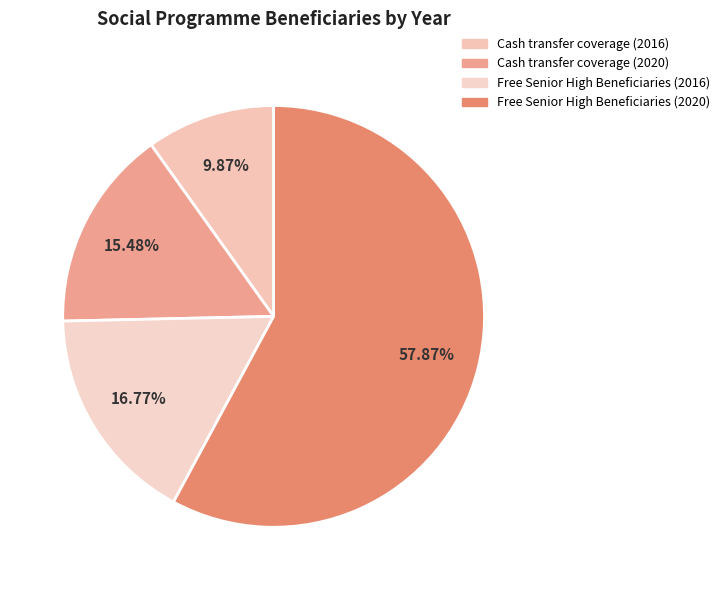

Combined, what portion of the pie is Free Senior High Beneficiaries (2016) and Cash transfer coverage (2016)?

26.6%